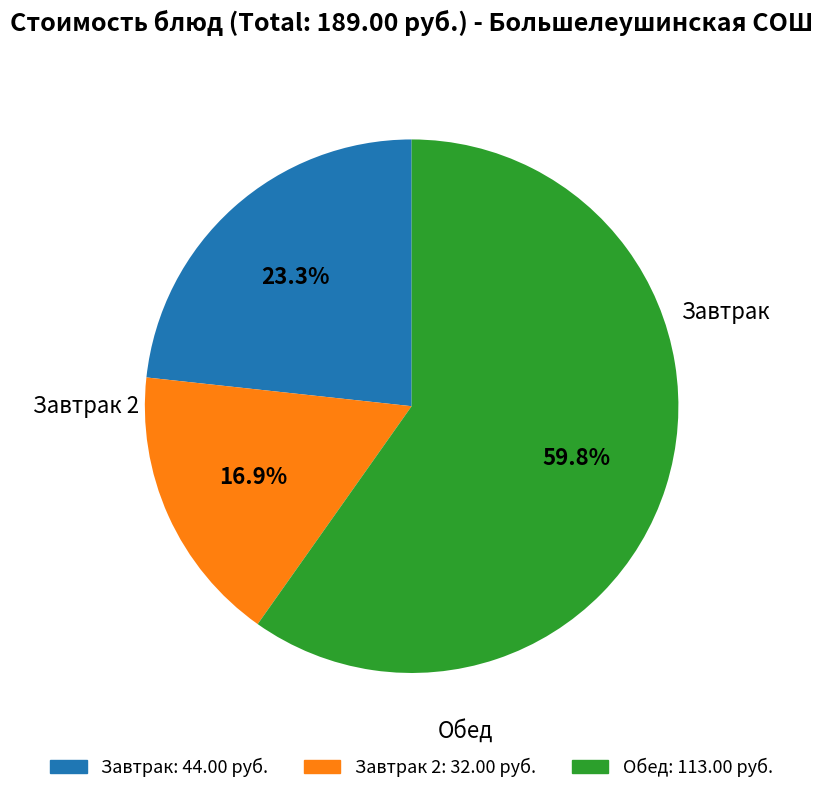

Count the number of slices in the pie.

3